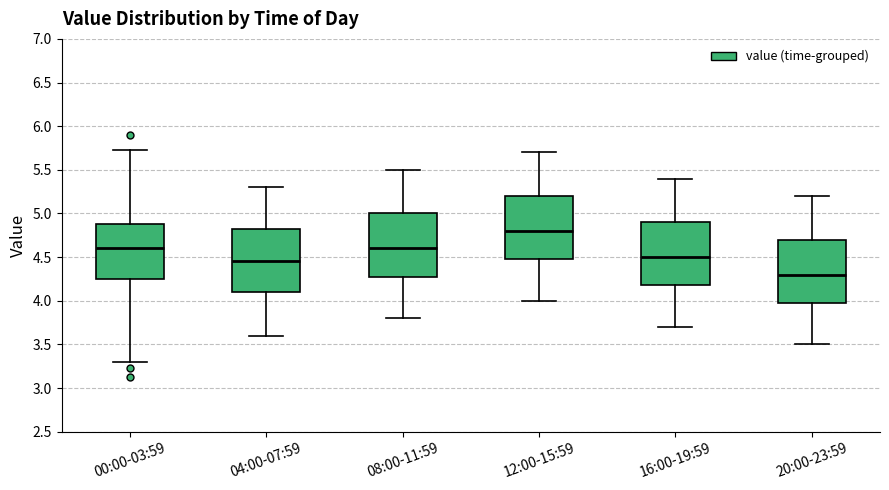

Where does the lower whisker of the box for 16:00-19:59 end on the y-axis? The values are not printed on the chart, so give them approximately, as read against the axis.

3.70